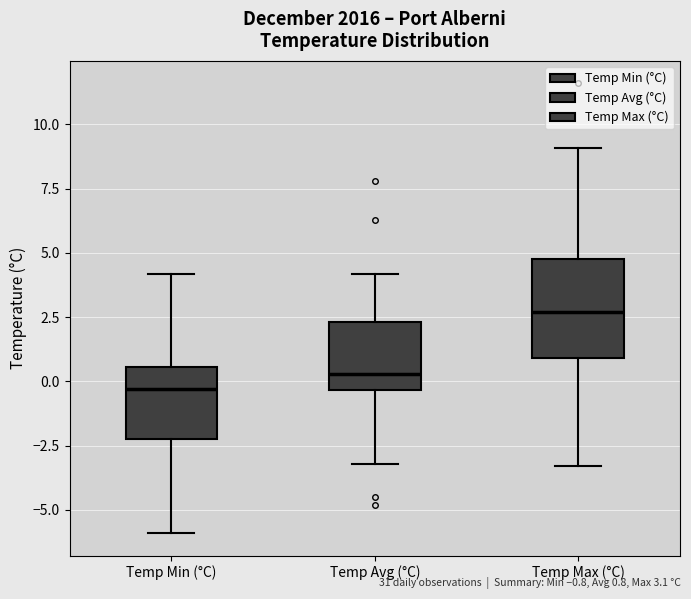

Reading left to right, transcribe this box plot: for each box, give where its median line is, the range the box spans, and where its two whiskers end, as read against the y-axis. The values are not printed on the chart, so give them approximately, as read against the axis.

Temp Min (°C): median -0.5, box -2.0 to 0.5, whiskers -6.0 to 4.0
Temp Avg (°C): median 0.5, box -0.5 to 2.5, whiskers -3.0 to 4.0
Temp Max (°C): median 2.5, box 1.0 to 5.0, whiskers -3.5 to 9.0